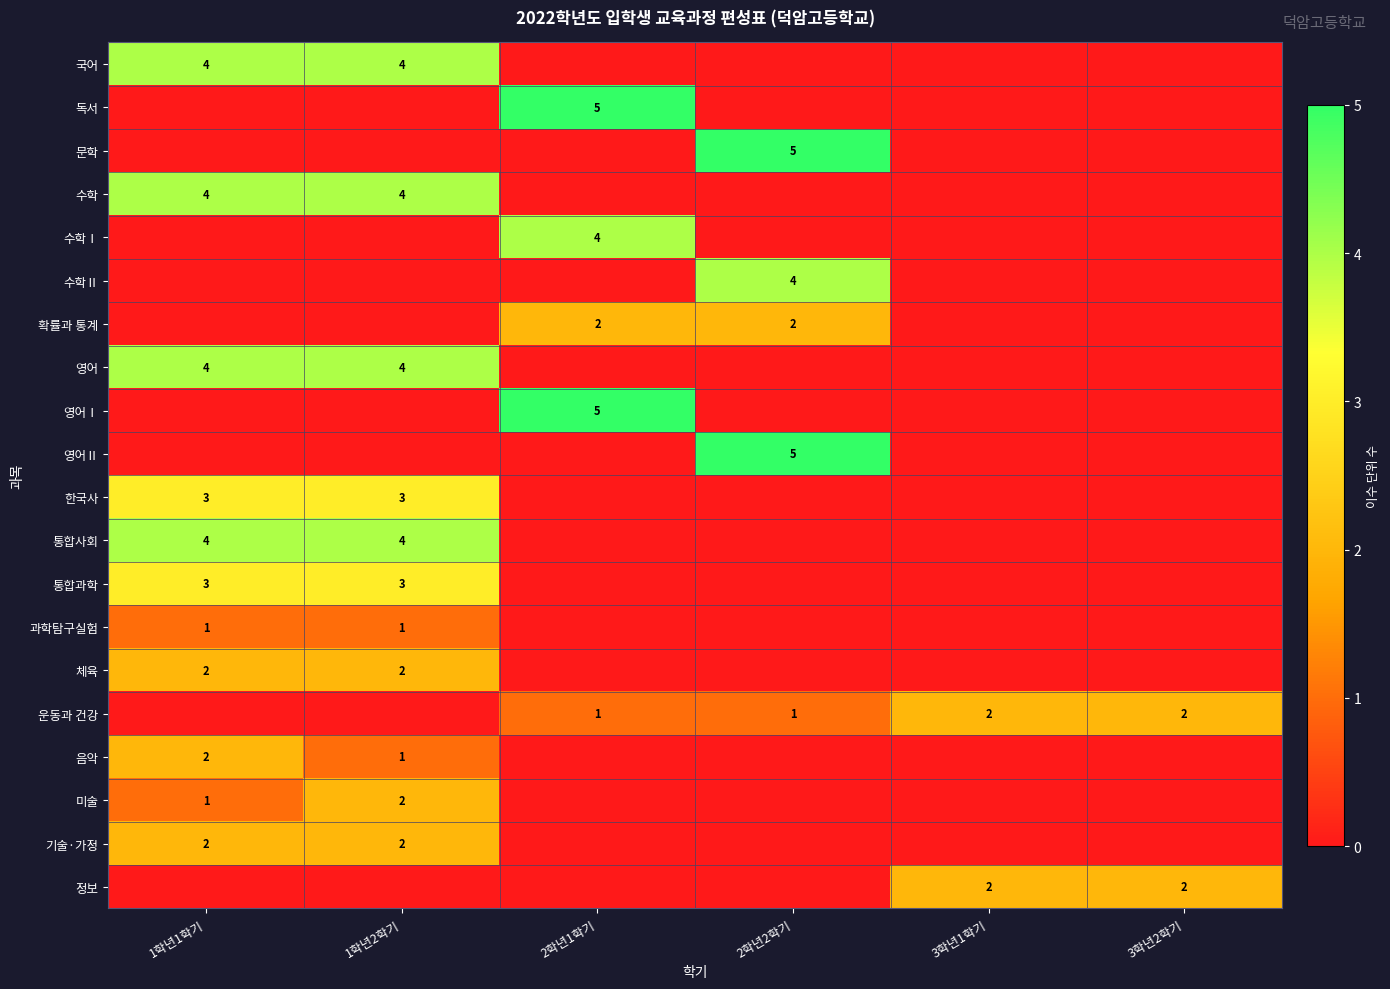

Is it true that 과학탐구실험 equals 1 at 1학년2학기?

True